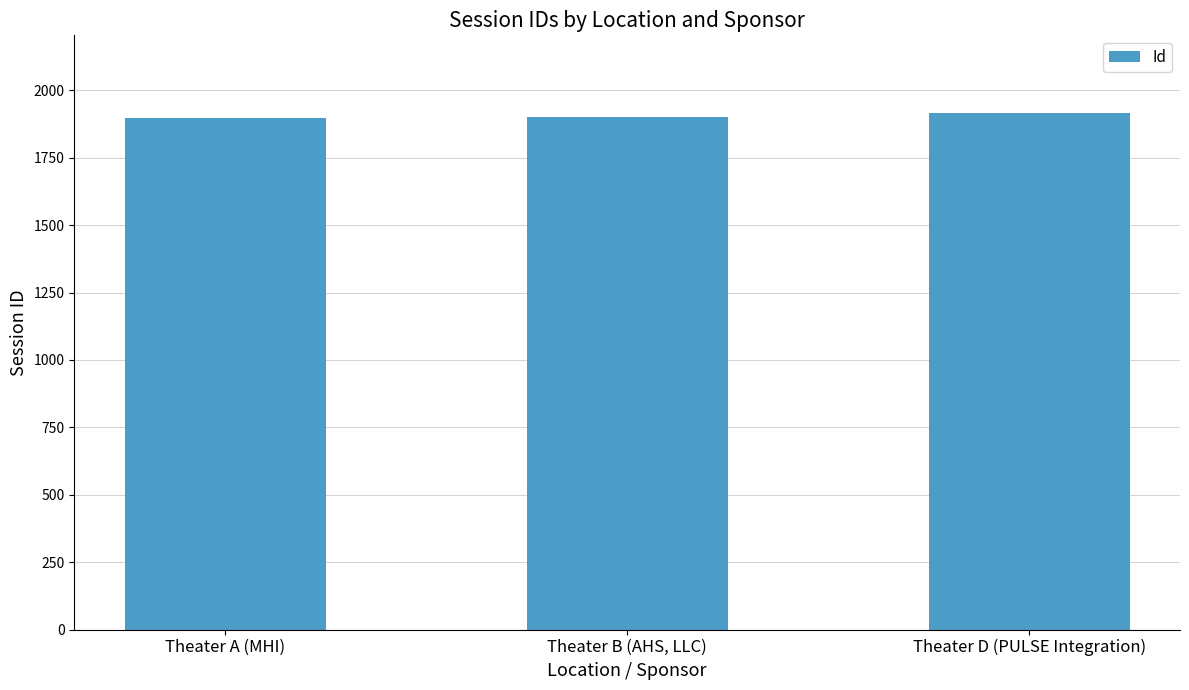

List the labels in order of value, largest first.

Theater D (PULSE Integration), Theater B (AHS, LLC), Theater A (MHI)